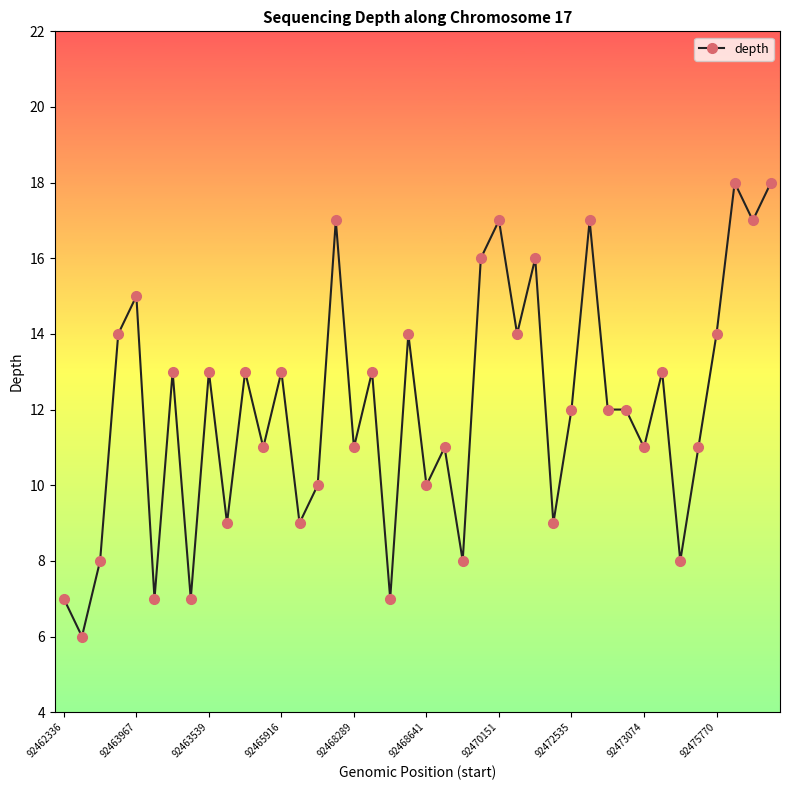

True or false: there are more than 1 points higher than both neighbors.

True